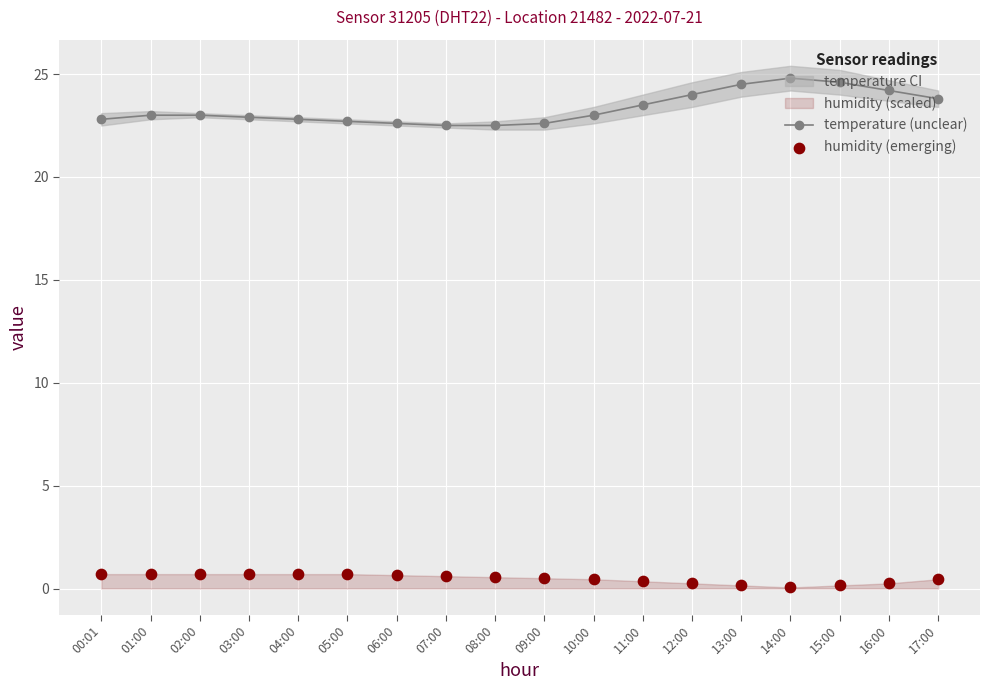

Is the value of humidity (emerging) at 16:00 greater than the value of temperature (unclear) at 07:00?

No